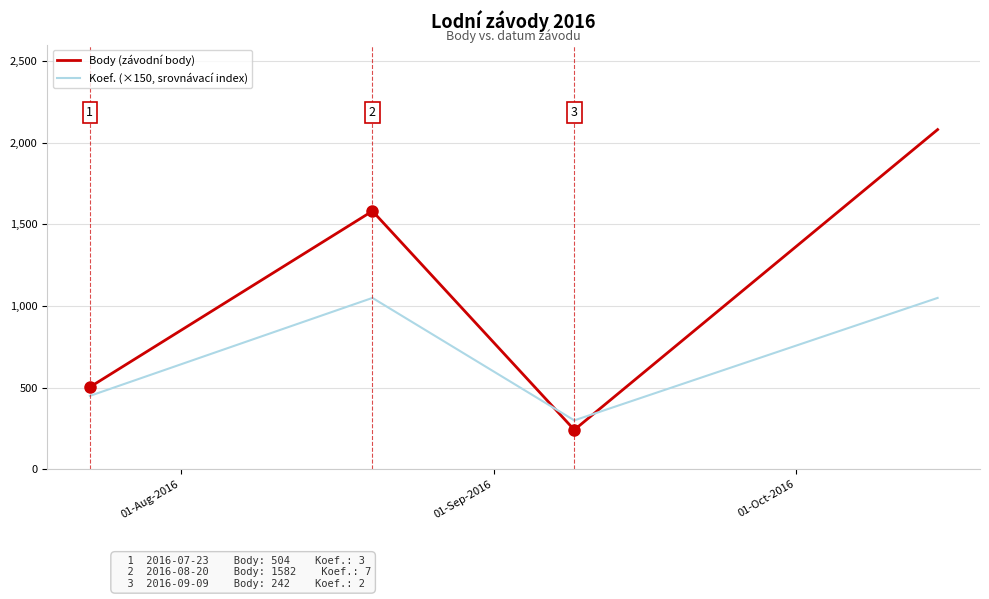

True or false: Body (závodní body) and Koef. (×150, srovnávací index) intersect in this chart.

True